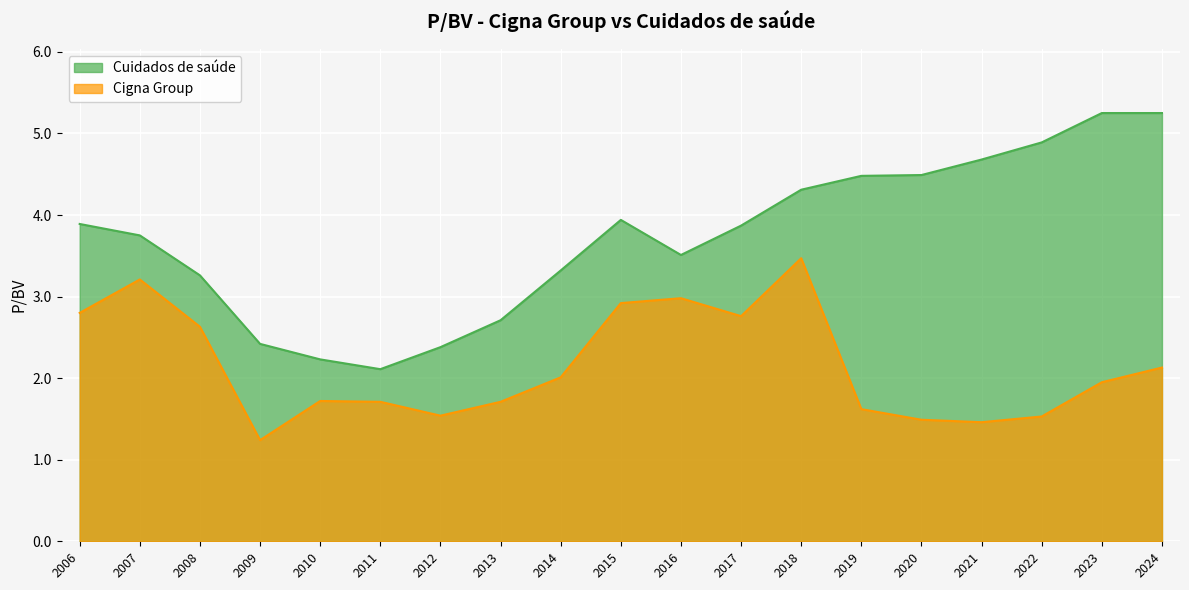

What is the difference between the maximum and minimum values in the Cuidados de saúde series?

3.1